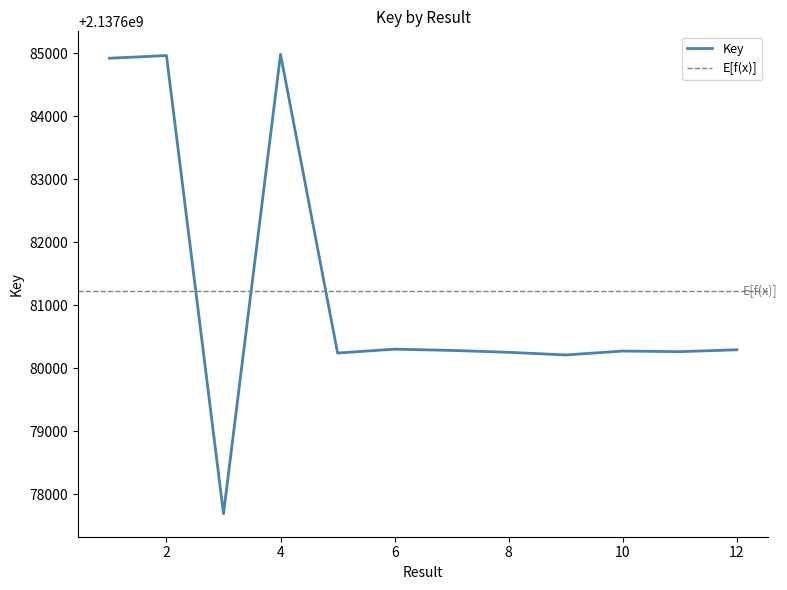

Which label corresponds to the smallest value in the chart?

3